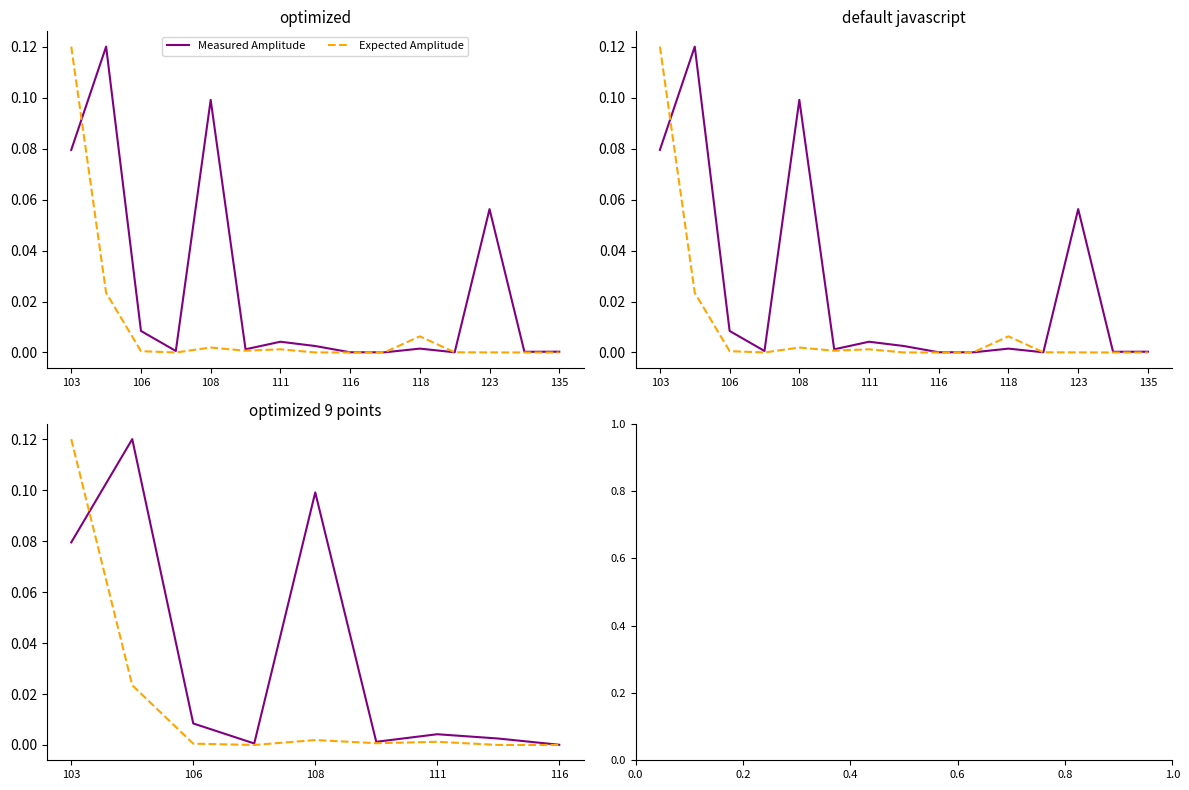

What is the difference between the maximum and minimum values in the Measured Amplitude series?

0.1